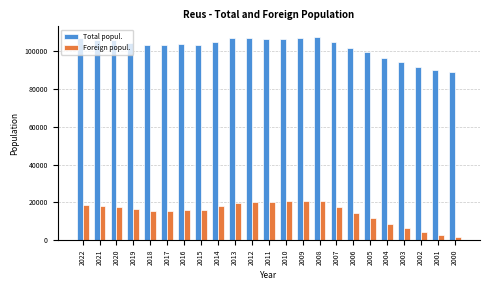

What are all the series names shown in the legend?

Total popul., Foreign popul.